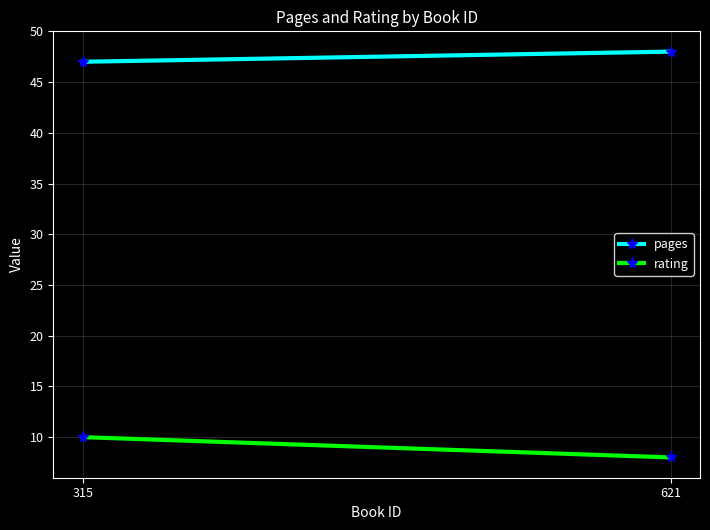

What is the difference between the highest and lowest values at 315?

37